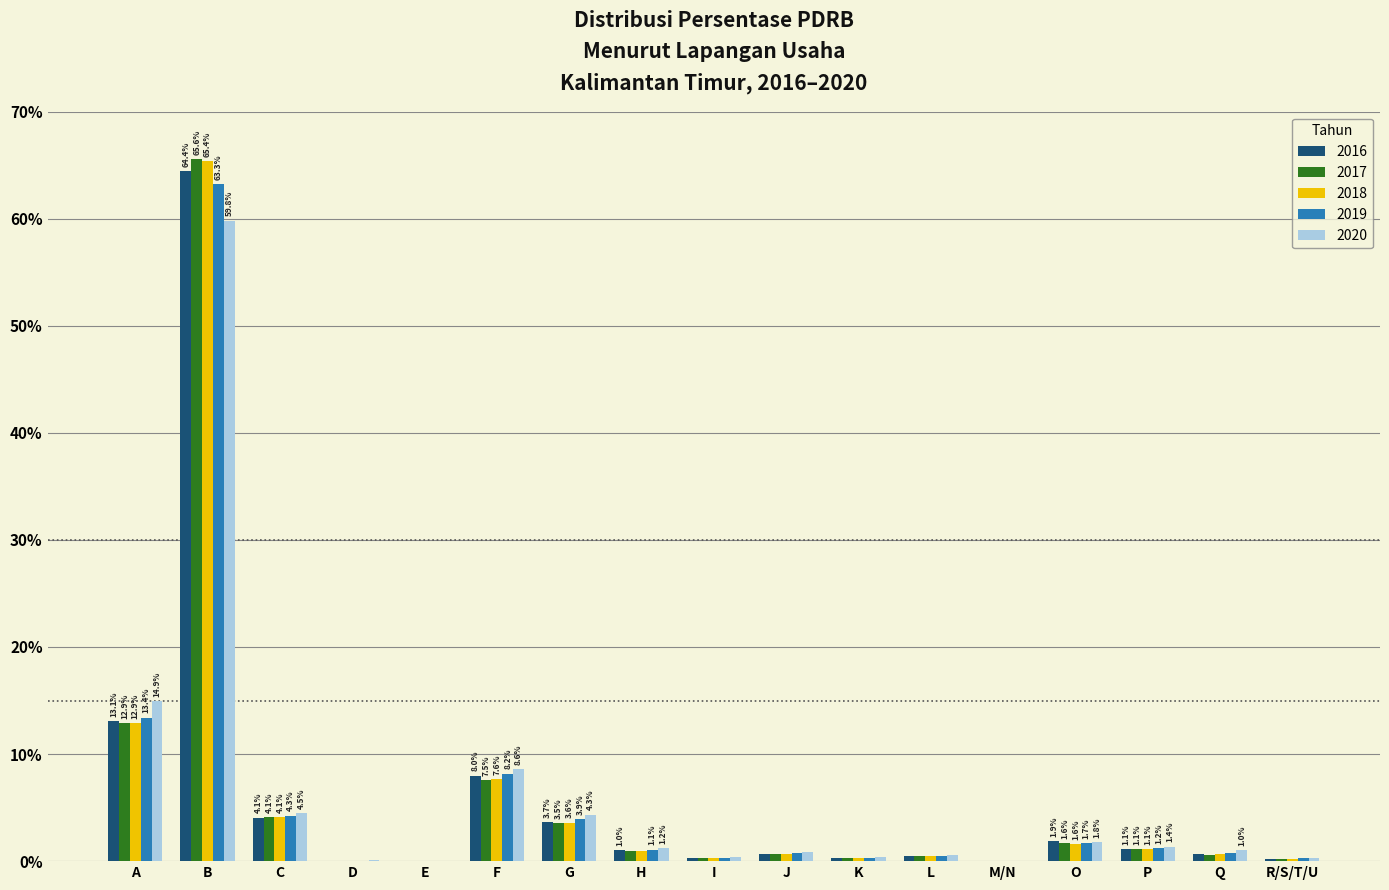

At which category is the sum across all series the highest?

B